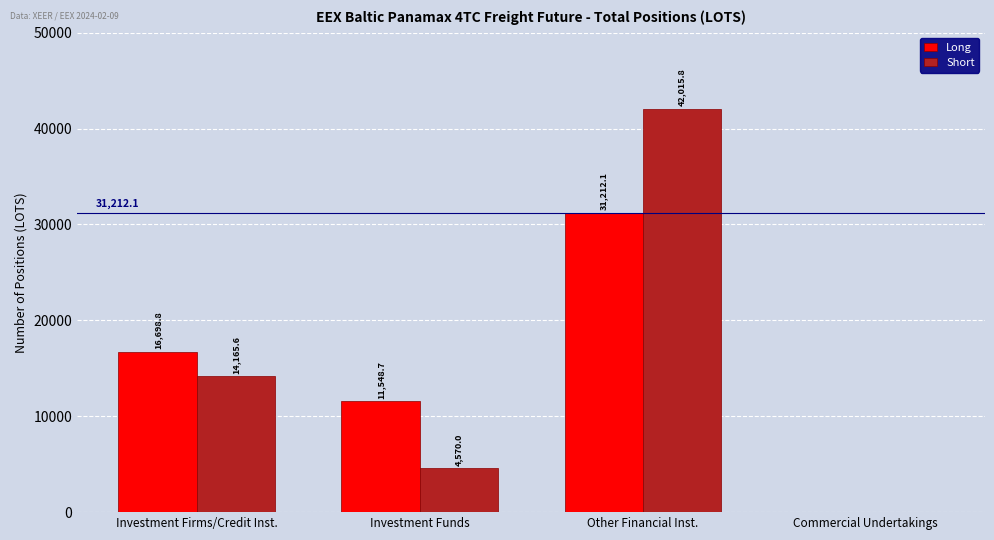

What are all the series names shown in the legend?

Long, Short